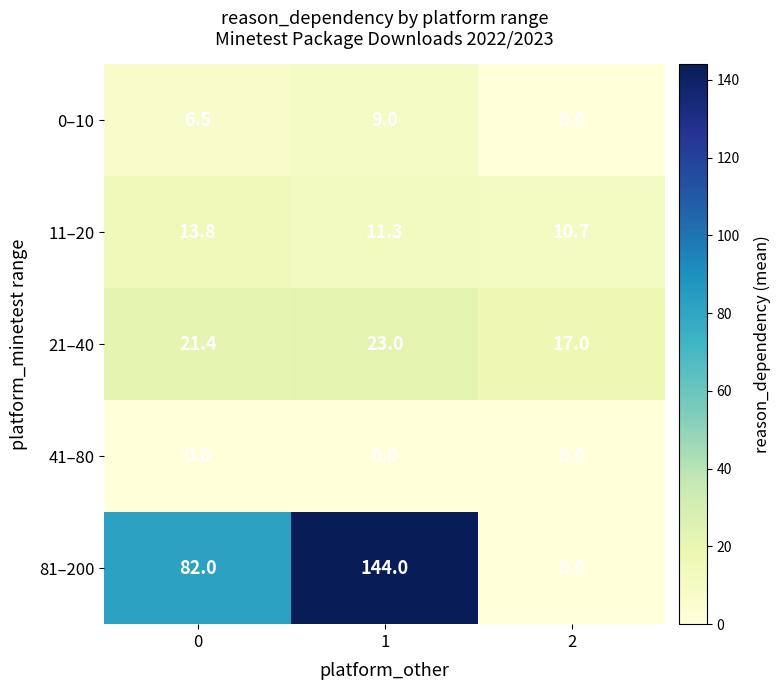

The 11–20 series shows 9.4 at 0. True or false?

False